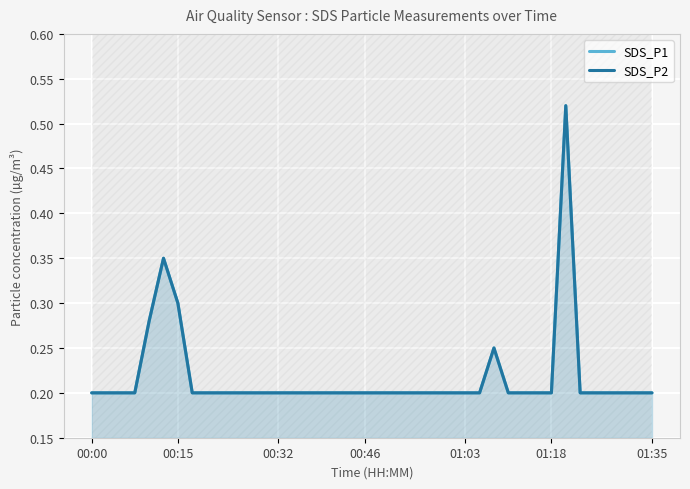

Reading left to right, extract all data points from this chart.

SDS_P1: 0.2	0.2	0.2	0.2	0.3	0.3	0.3	0.2	0.2	0.2	0.2	0.2	0.2	0.2	0.2	0.2	0.2	0.2	0.2	0.2	0.2	0.2	0.2	0.2	0.2	0.2	0.2	0.2	0.2	0.2	0.2	0.2	0.2	0.5	0.2	0.2	0.2	0.2	0.2	0.2
SDS_P2: 0.2	0.2	0.2	0.2	0.3	0.3	0.3	0.2	0.2	0.2	0.2	0.2	0.2	0.2	0.2	0.2	0.2	0.2	0.2	0.2	0.2	0.2	0.2	0.2	0.2	0.2	0.2	0.2	0.2	0.2	0.2	0.2	0.2	0.5	0.2	0.2	0.2	0.2	0.2	0.2